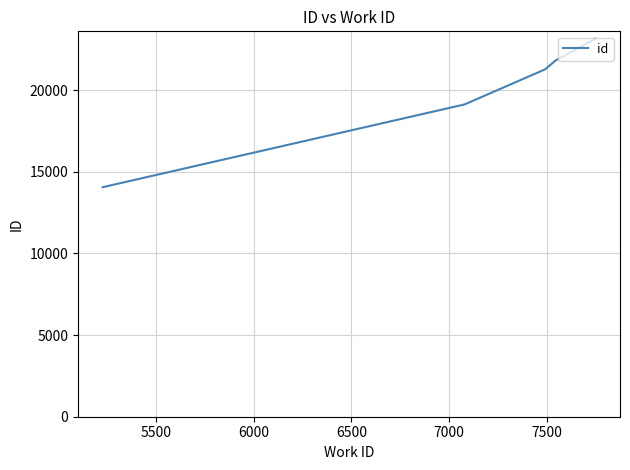

True or false: there are more than 0 points higher than both neighbors.

False